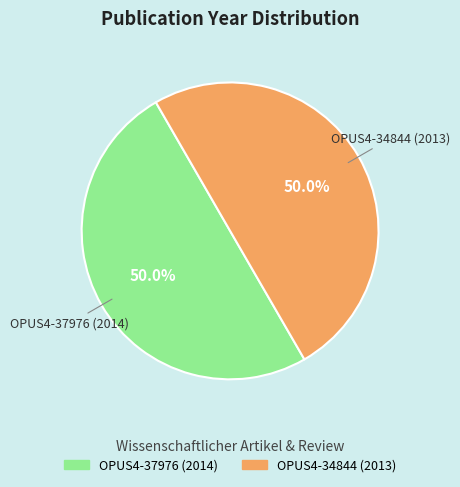

To the nearest percent, what is the average slice percentage?

50%